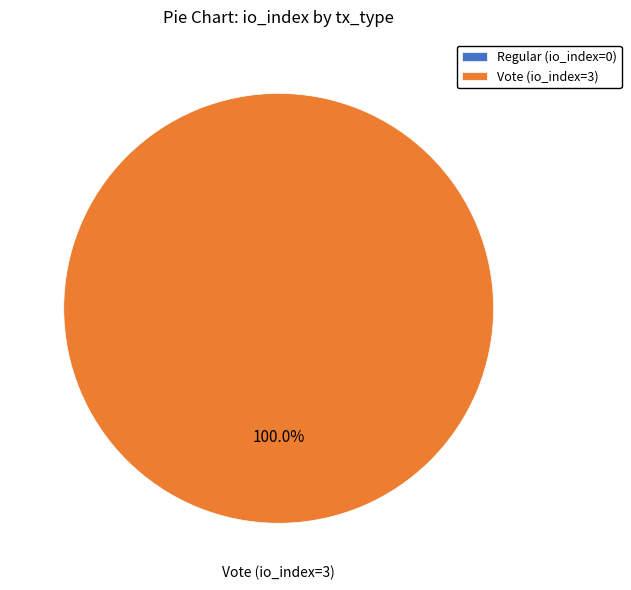

Which slice is the largest?

Vote (io_index=3)